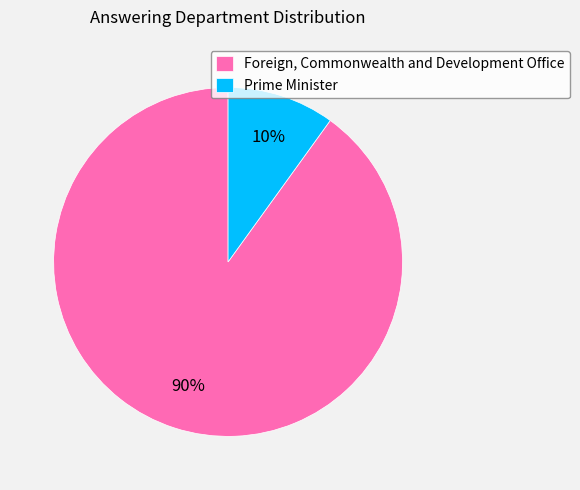

To the nearest percent, what percentage of the pie is Prime Minister?

10%